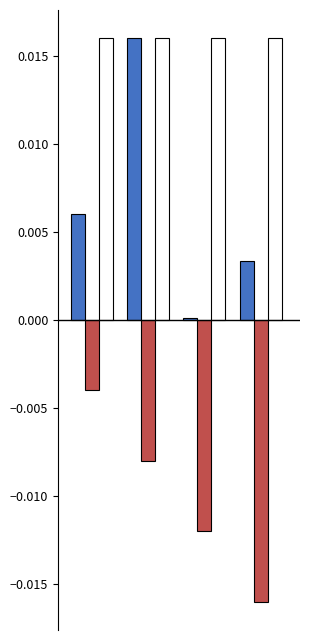

How many distinct data groups are displayed?

3